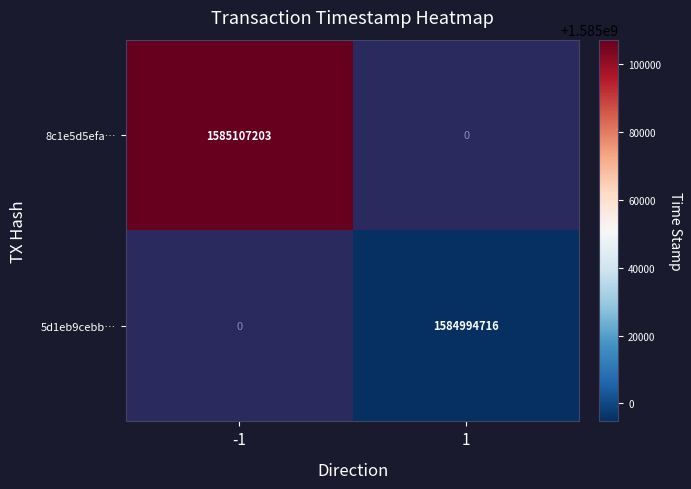

Is it true that 5d1eb9cebb… equals 911510459 at 1?

False